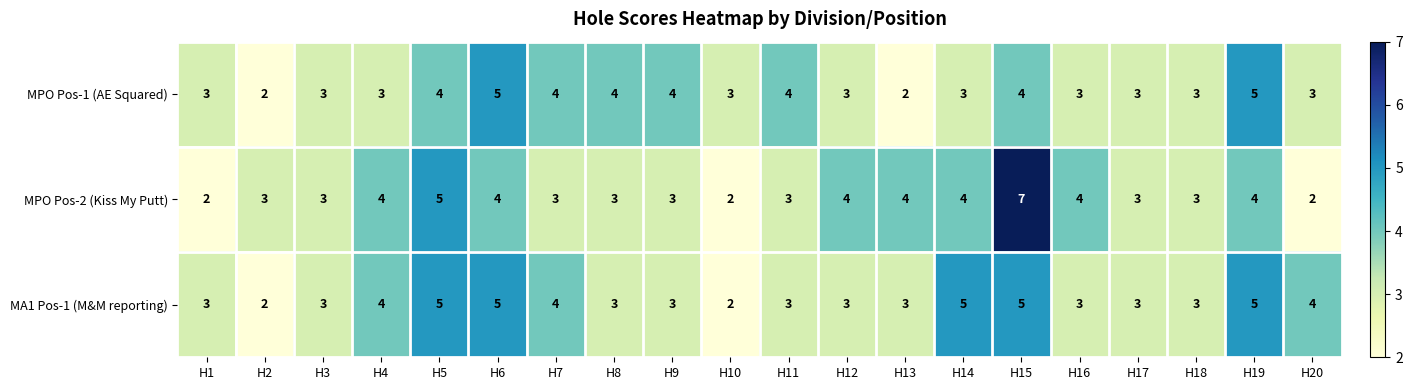

The value of MPO Pos-1 (AE Squared) at H8 is 3. True or false?

False